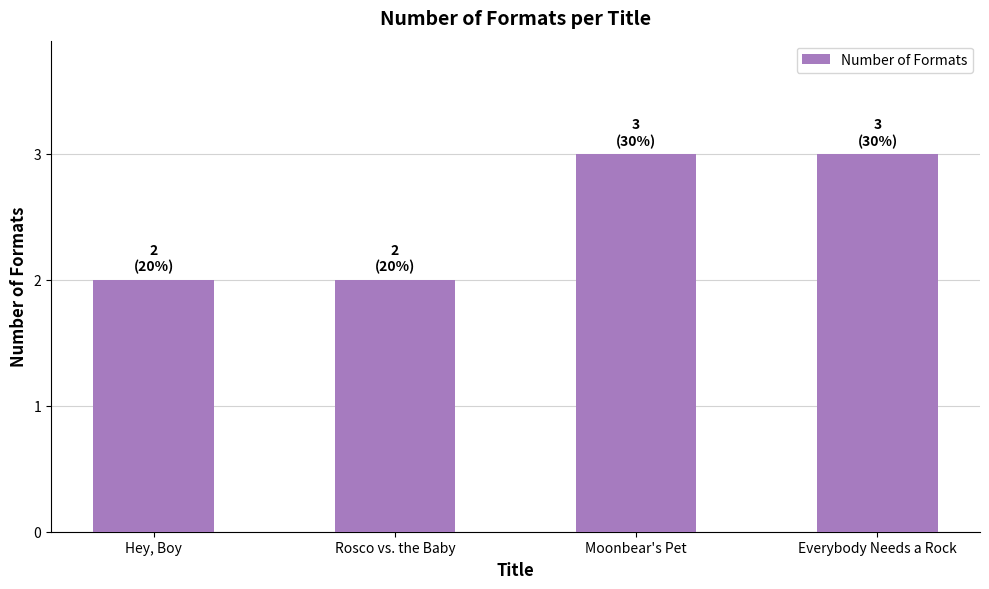

What is the maximum value shown in the chart?

3